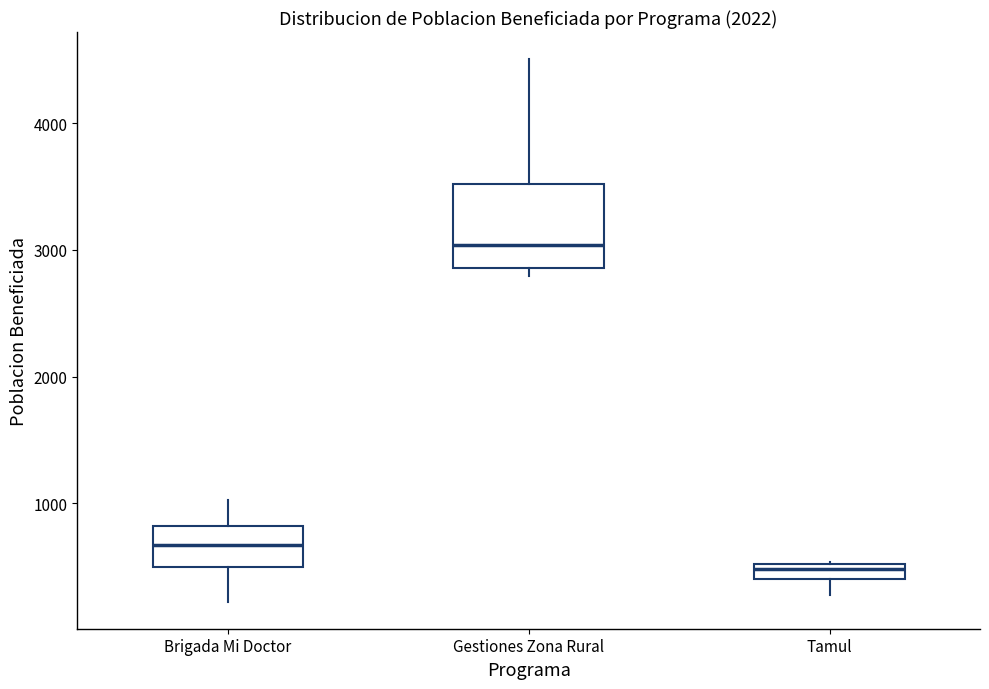

Where does the upper whisker of the box for Gestiones Zona Rural end on the y-axis? The values are not printed on the chart, so give them approximately, as read against the axis.

4500